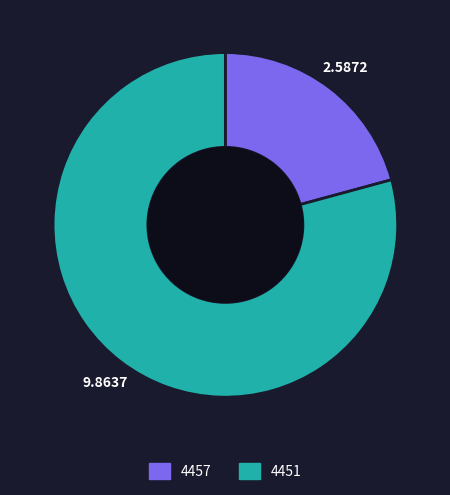

Rank the categories by value from lowest to highest.

4457, 4451